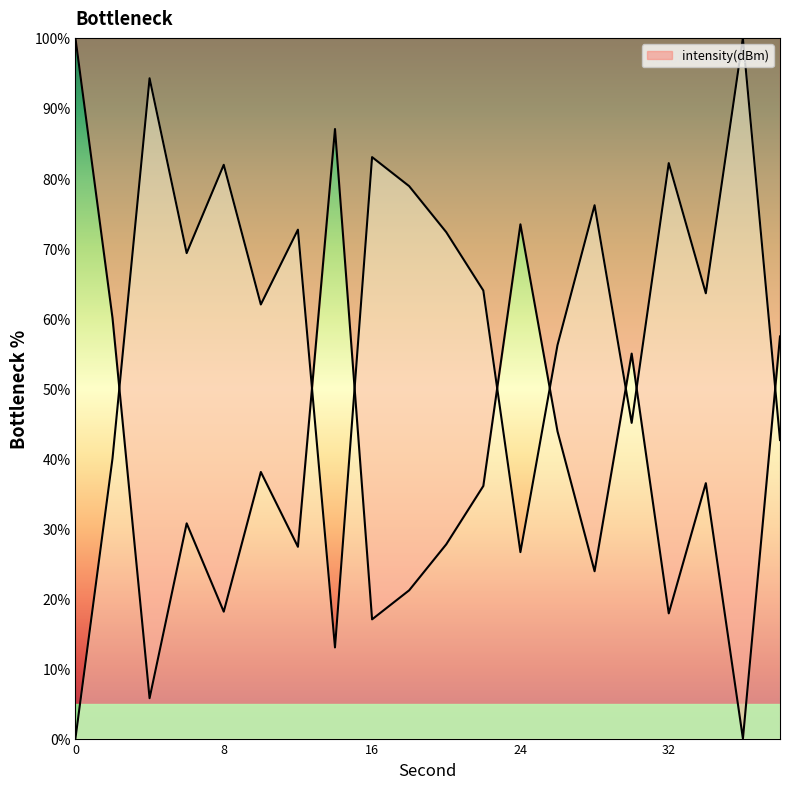

True or false: the data shows -55.0 at 36.

False